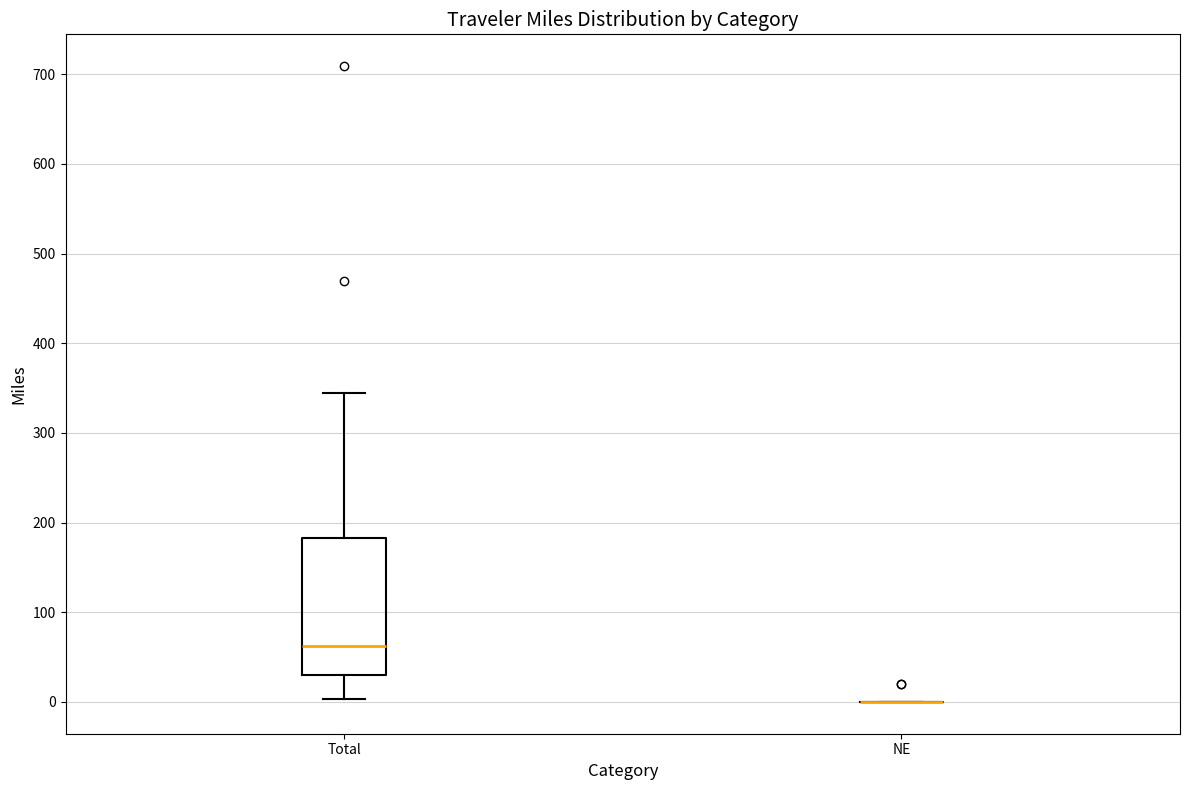

Reading left to right, transcribe this box plot: for each box, give where its median line is, the range the box spans, and where its two whiskers end, as read against the y-axis. The values are not printed on the chart, so give them approximately, as read against the axis.

Total: median 60, box 30 to 180, whiskers 0 to 350
NE: box collapsed to a line at 0, whiskers 0 to 0